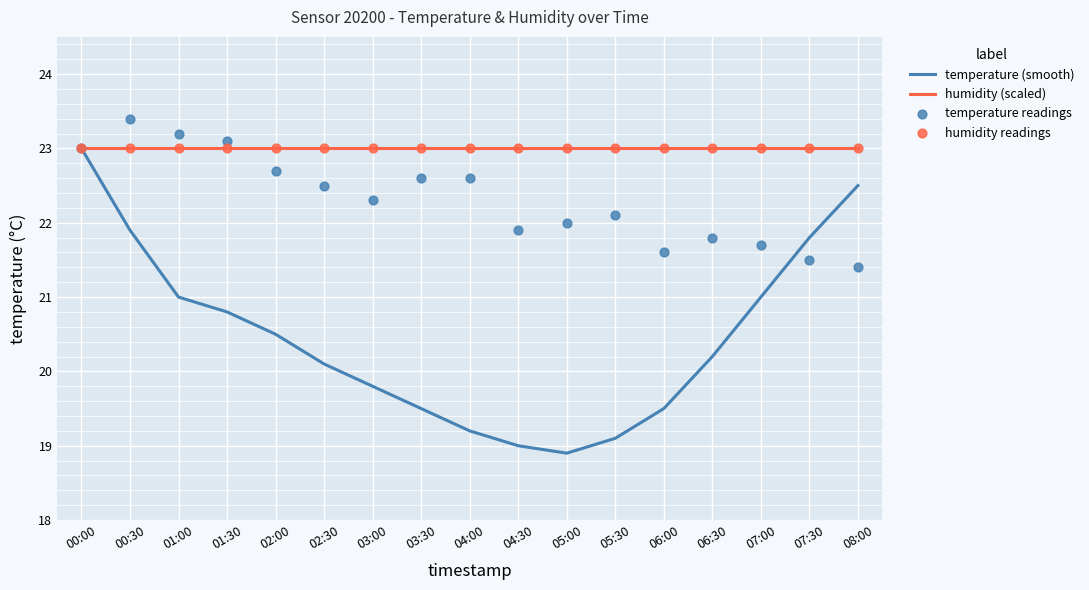

Which series has the widest spread of Y values?

temperature (smooth)